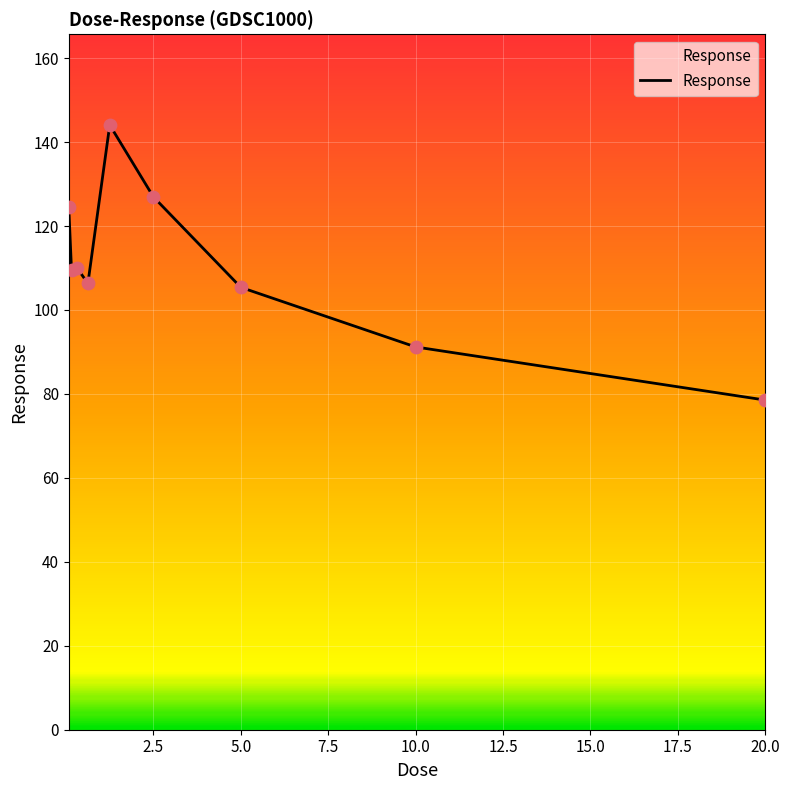

What is the difference between the maximum and minimum values?

65.5